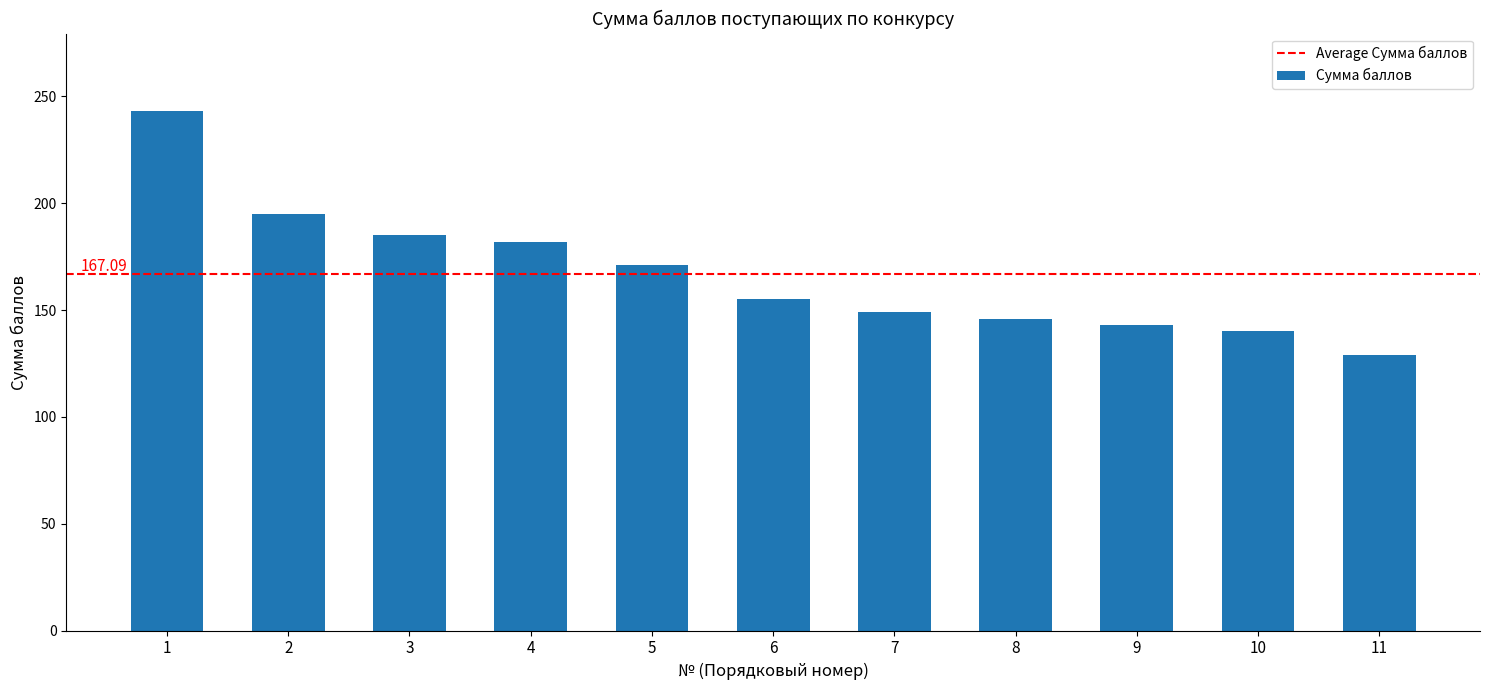

Which has a higher value, 5 or 6?

5